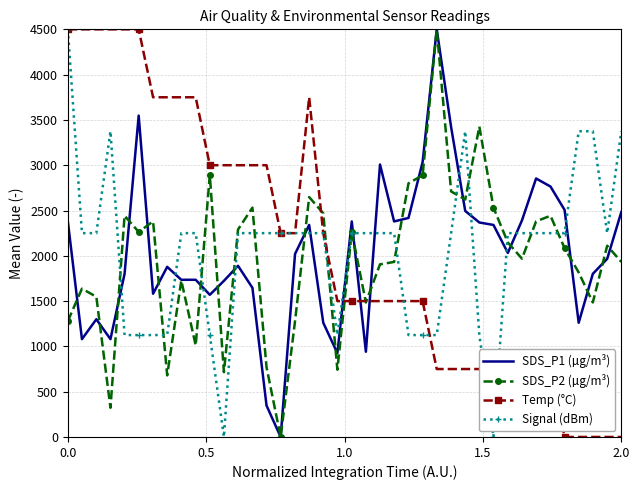

What is the greatest value displayed?

4500.0